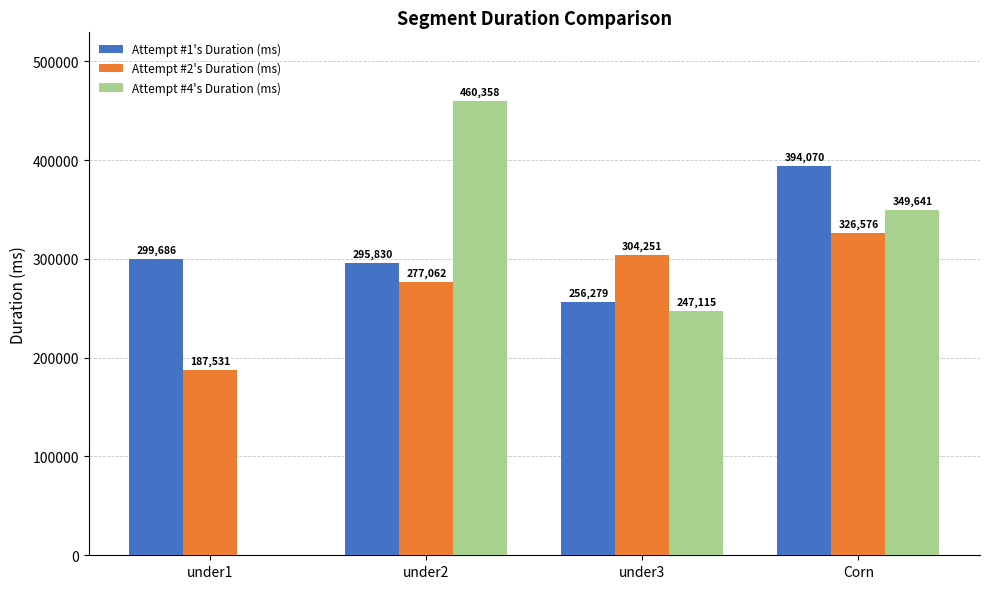

True or false: Attempt #1's Duration (ms) has a value of 405894 at under3.

False